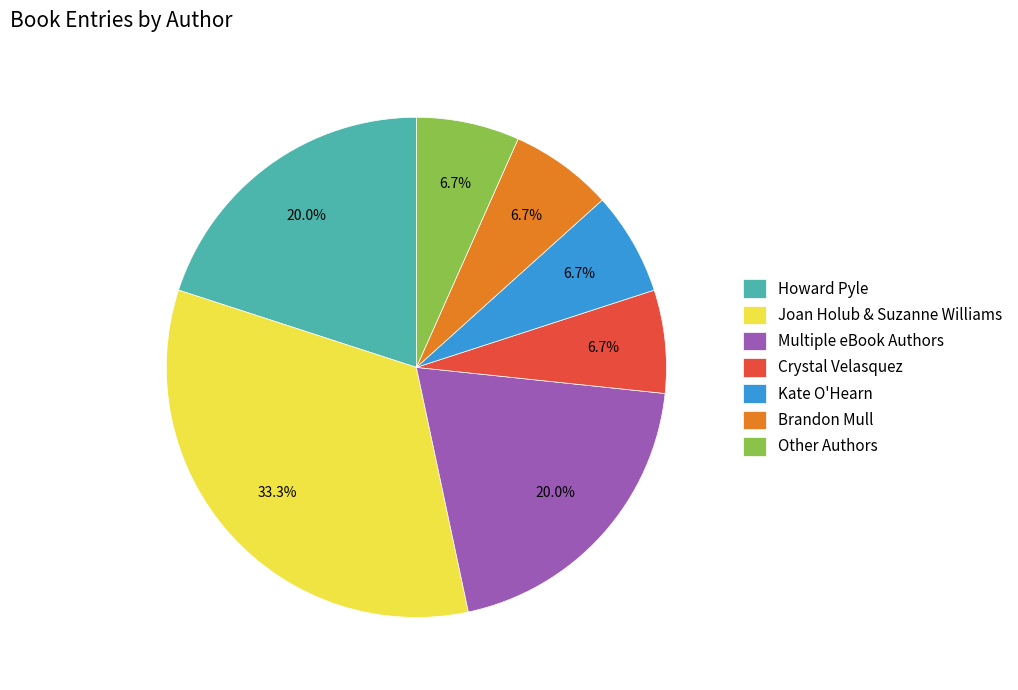

The Howard Pyle slice represents 20% of the pie. True or false?

True